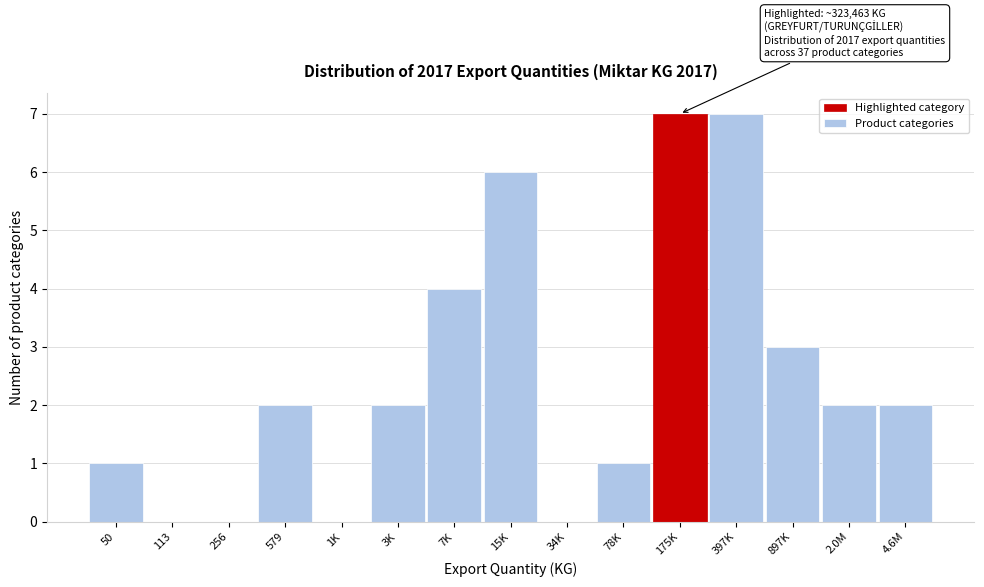

Reading right to left, transcribe all the data shown in this chart.

4.6M=2	2.0M=2	897K=3	397K=7	175K=7	78K=1	34K=0	15K=6	7K=4	3K=2	1K=0	579=2	256=0	113=0	50=1